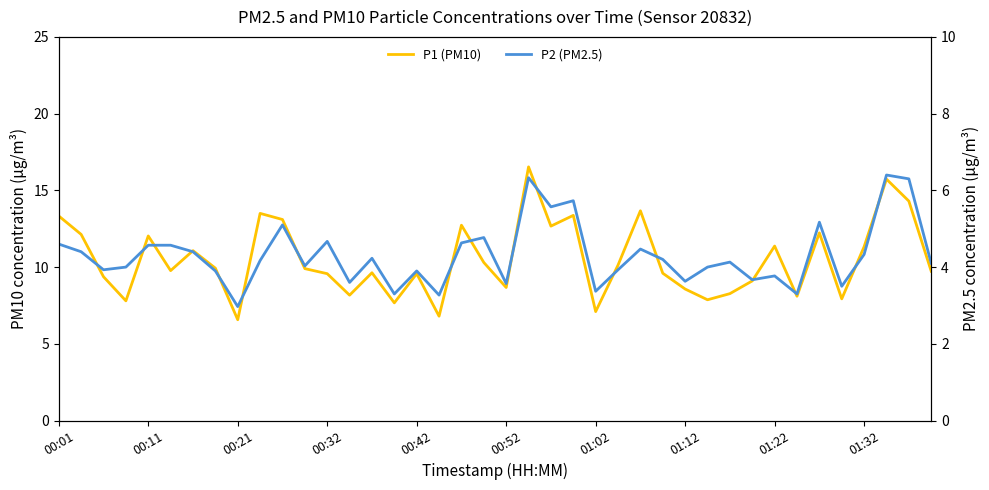

At how many categories does at least one series exceed 3?

40